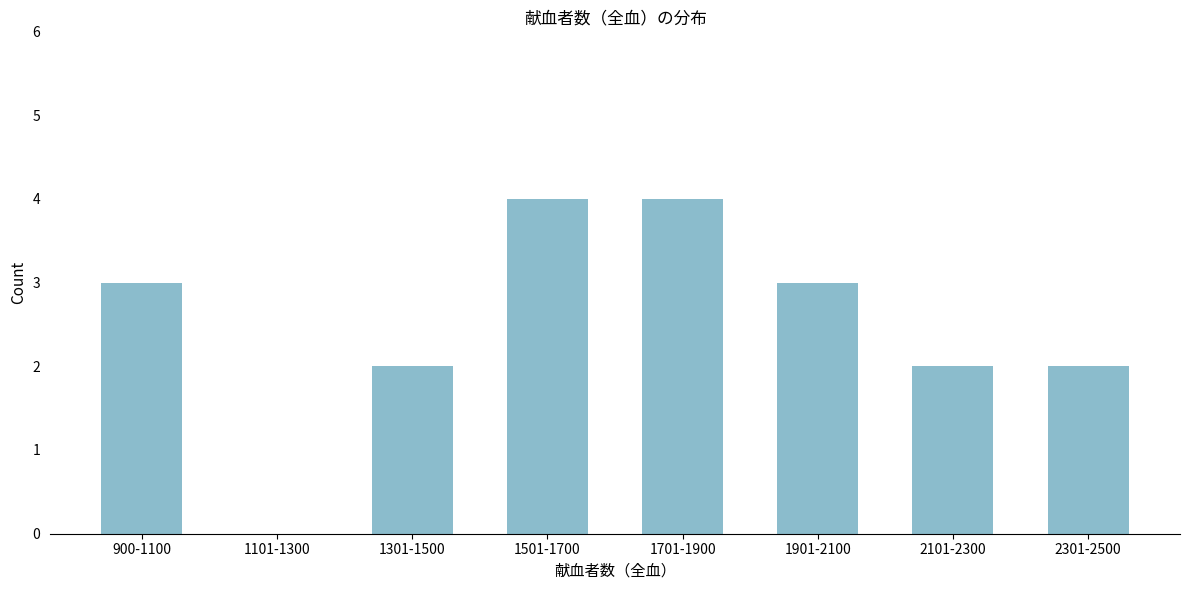

Reading right to left, what are all the values shown in this chart?

2301-2500=2	2101-2300=2	1901-2100=3	1701-1900=4	1501-1700=4	1301-1500=2	1101-1300=0	900-1100=3